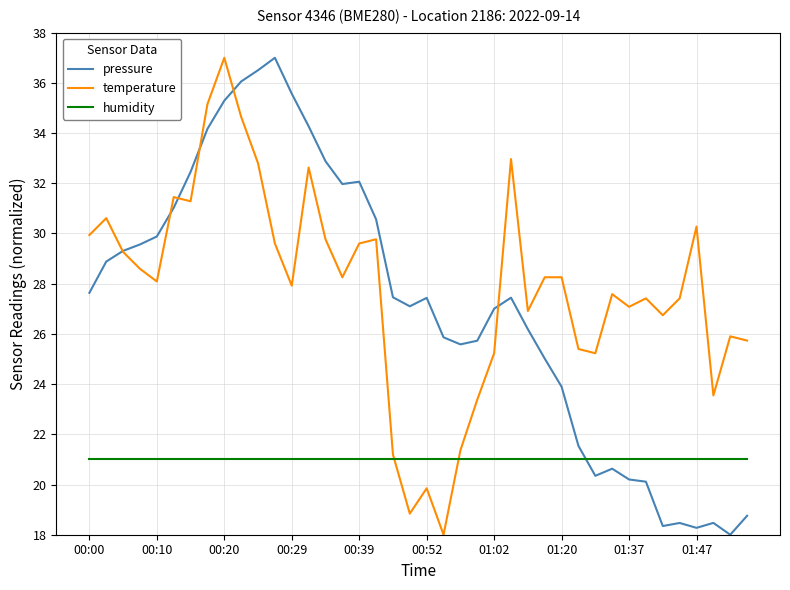

What is the minimum value for pressure?

18.0